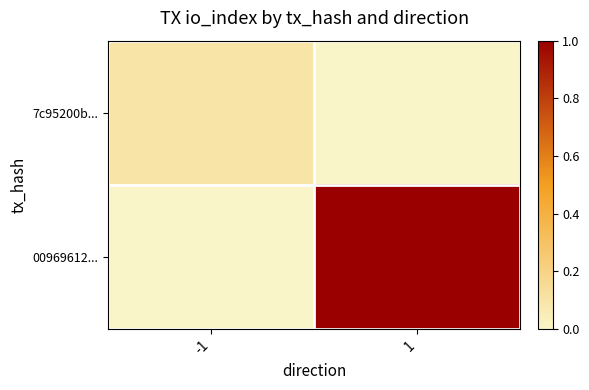

How many series are shown in this chart?

2